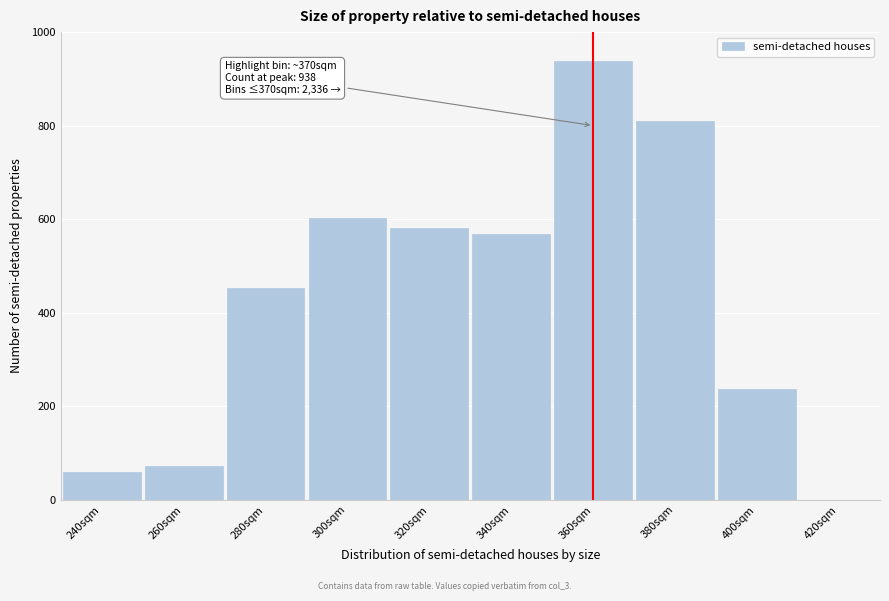

Reading left to right, list all the values displayed in this chart.

240sqm=59	260sqm=72	280sqm=452	300sqm=603	320sqm=582	340sqm=568	360sqm=938	380sqm=809	400sqm=237	420sqm=0